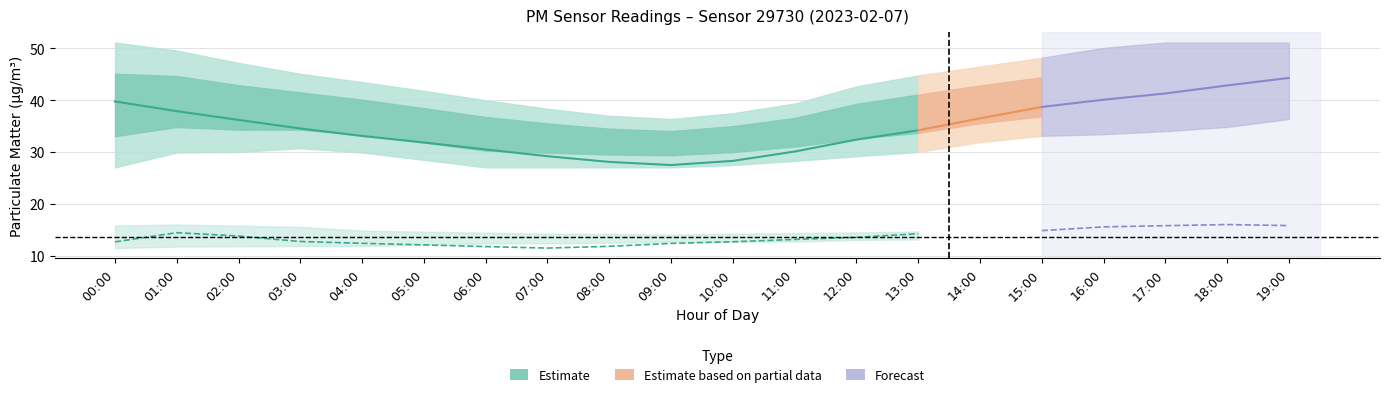

At how many categories does at least one series exceed 21?

20